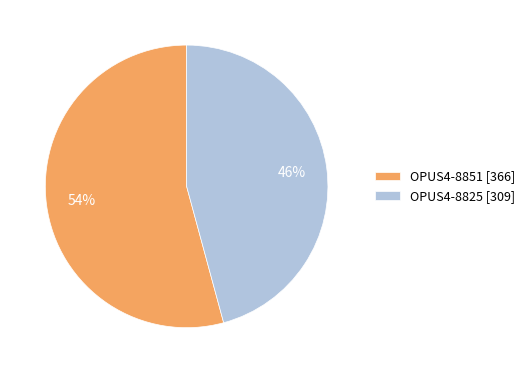

Approximately how many times larger is the value at OPUS4-8851 [366] compared to OPUS4-8825 [309]?

1.2